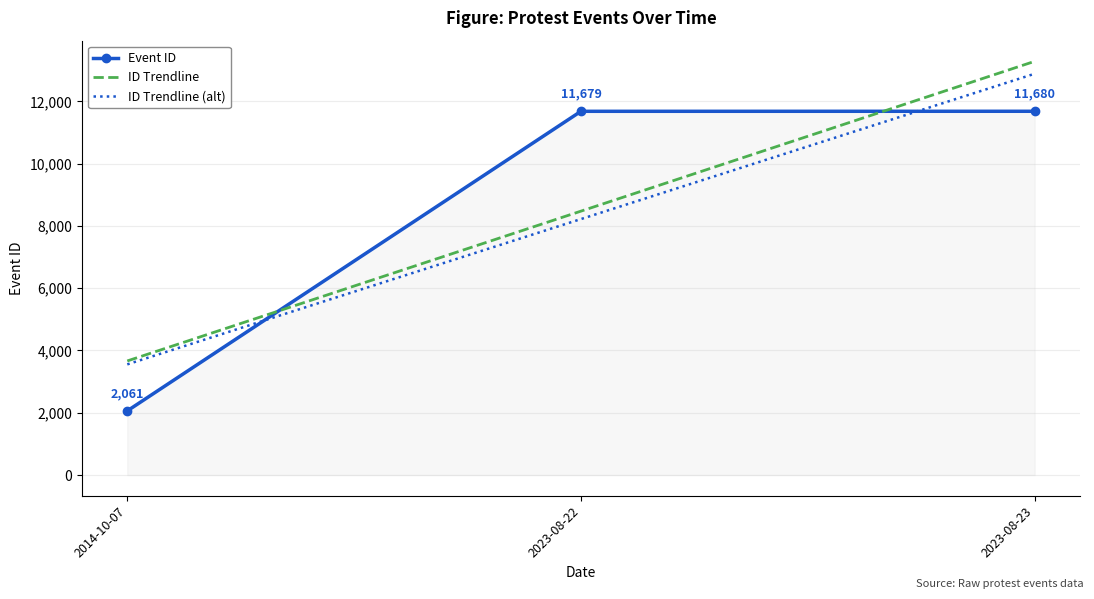

Rank the categories by value from lowest to highest.

2014-10-07, 2023-08-22, 2023-08-23